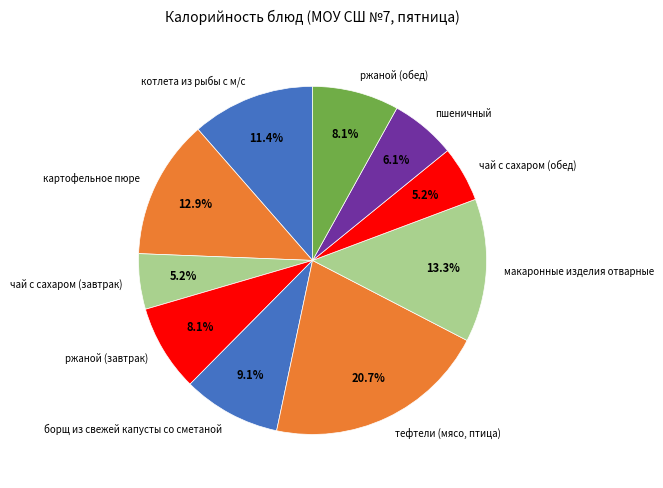

Does чай с сахаром (обед) account for over 50% of the chart?

No